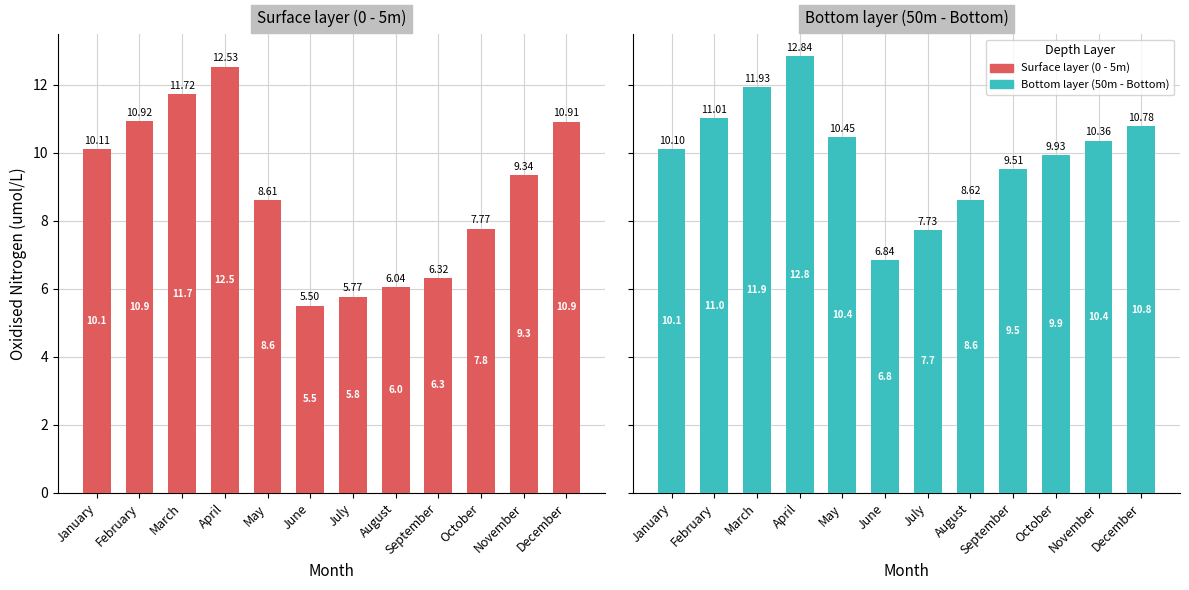

Rank the series at July from lowest to highest value.

Surface layer (0 - 5m), Bottom layer (50m - Bottom)